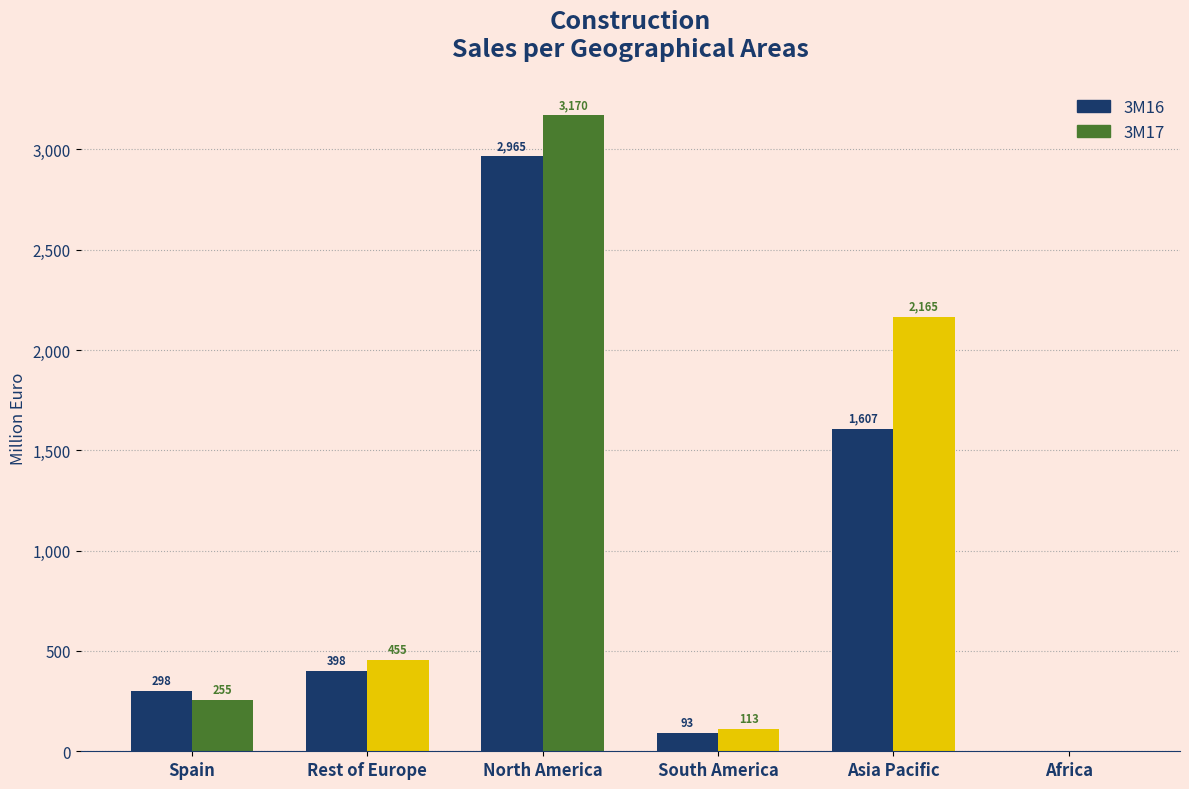

Which series changed the most between South America and Asia Pacific?

3M17